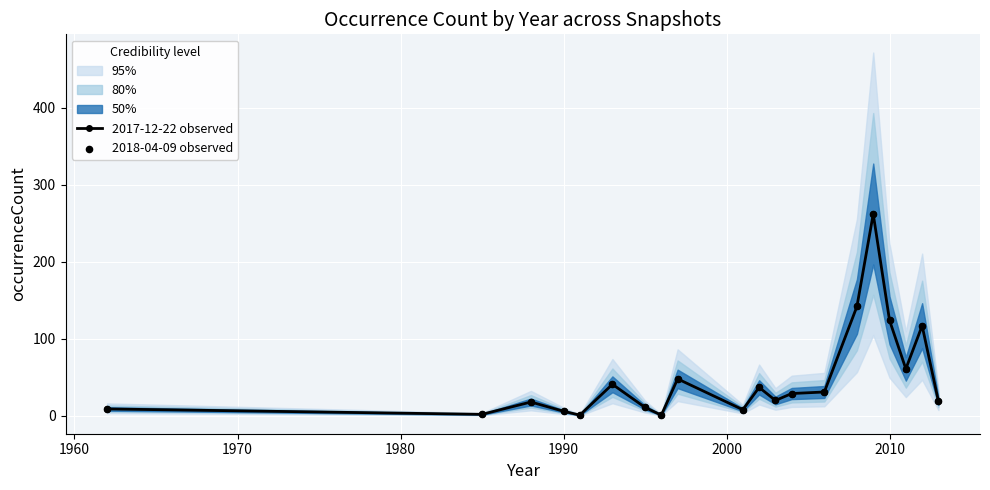

Which series has the largest total across all categories?

2017-12-22 observed